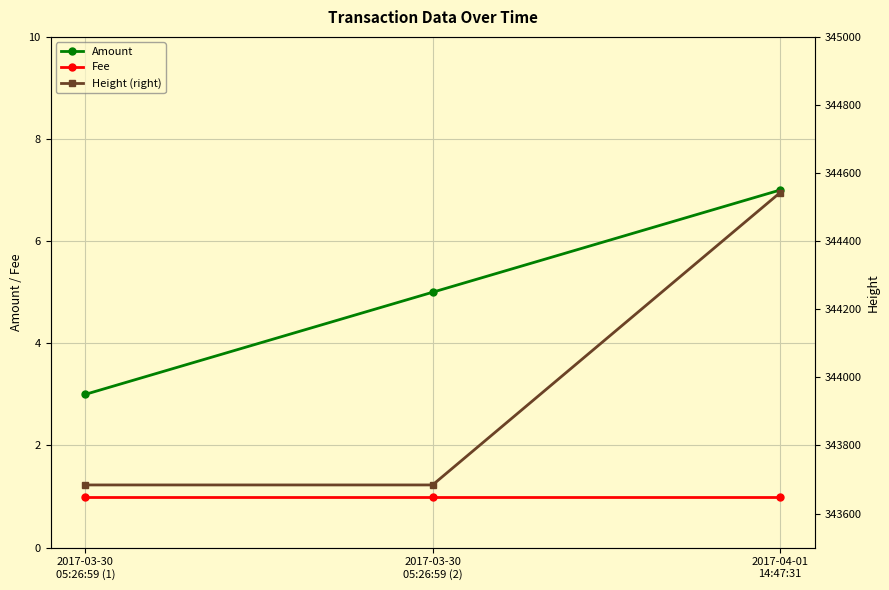

What are all the series names shown in the legend?

Amount, Fee, Height (right)